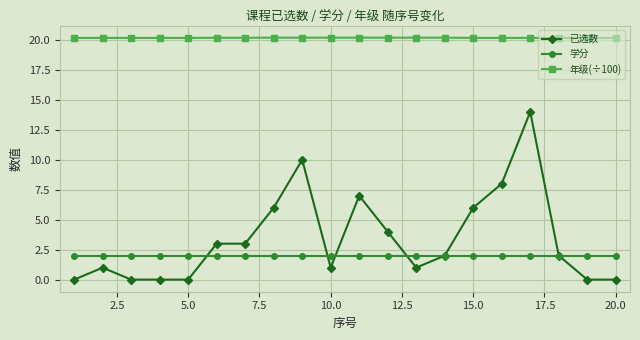

How many 年级(÷100) values are between 20 and 21?

20